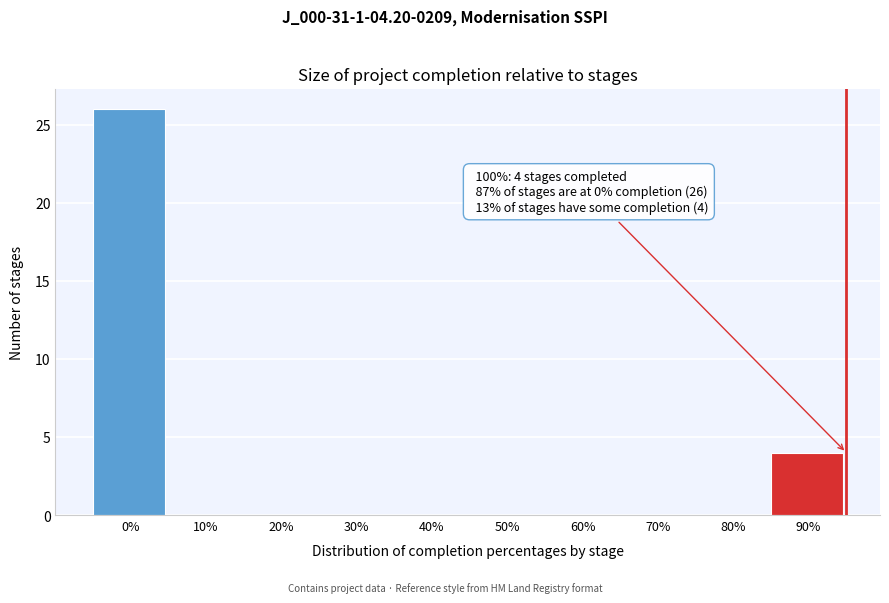

Reading left to right, what are all the values shown in this chart?

0%=26	10%=0	20%=0	30%=0	40%=0	50%=0	60%=0	70%=0	80%=0	90%=4